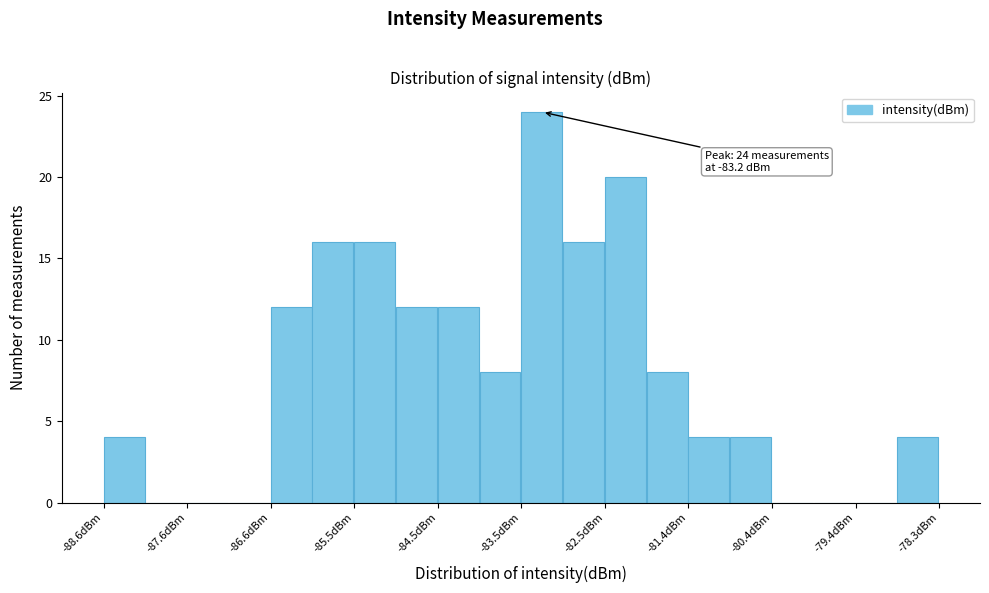

Read against the x-axis, roughly where is the centre of the tallest bar?

-83.2